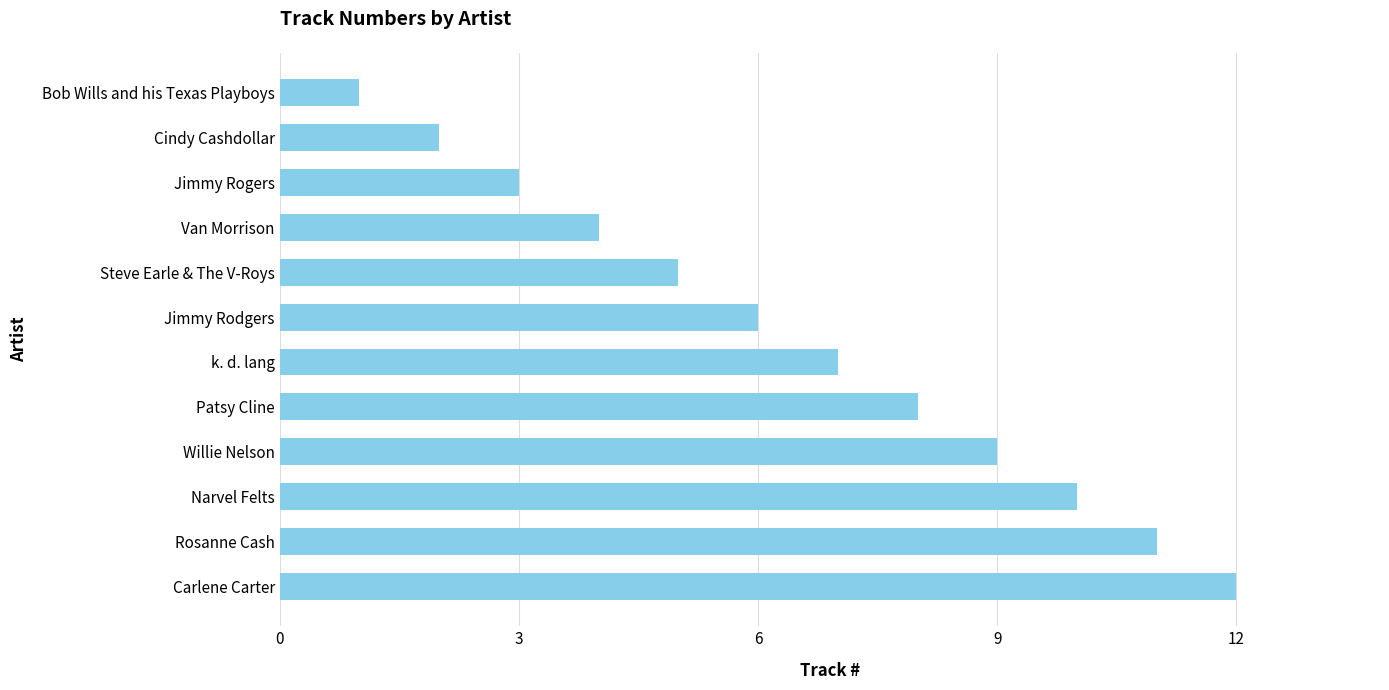

Is it true that the value at Van Morrison is 4?

True